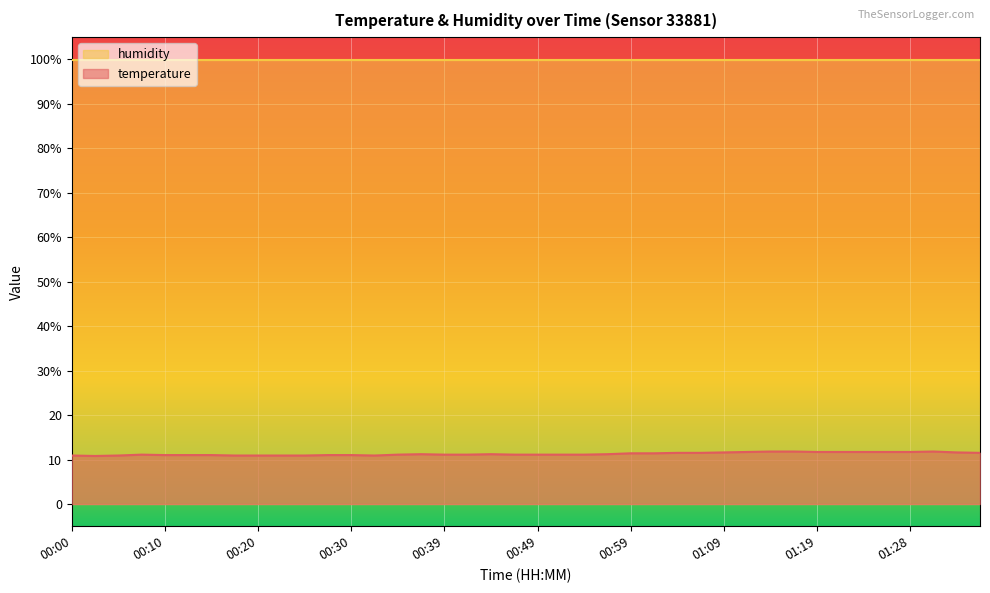

What is the difference between the maximum and minimum values?

1.0